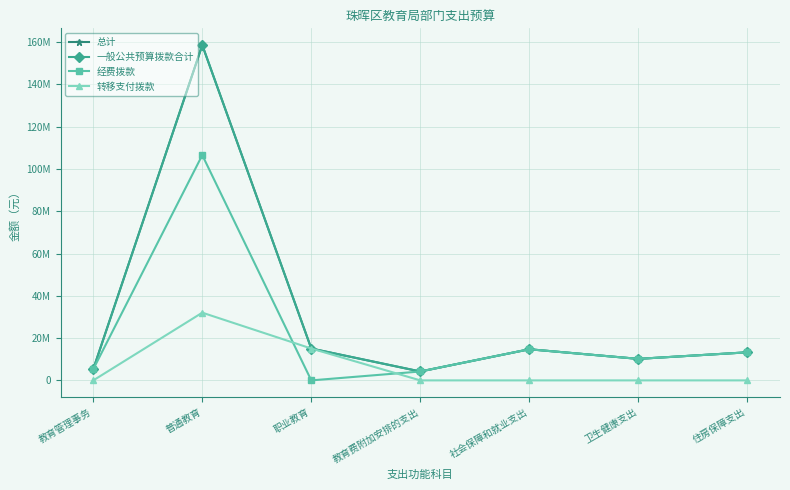

True or false: 总计 and 经费拨款 cross at least once.

False